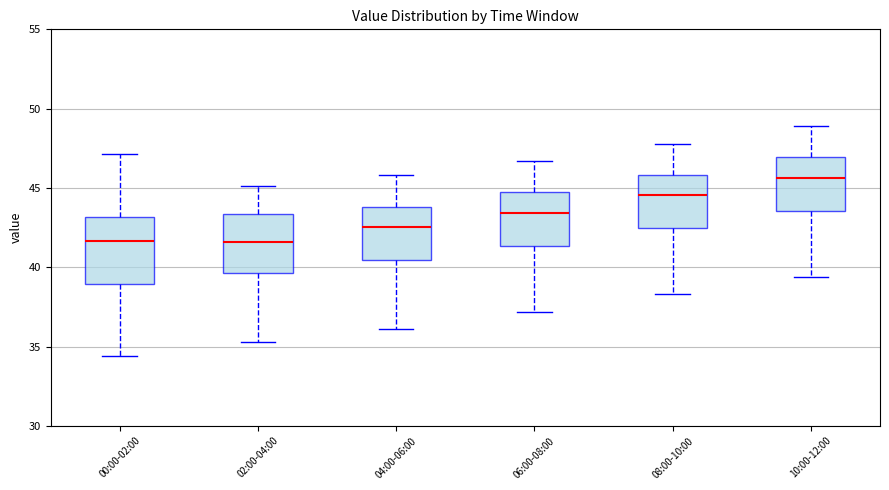

Which box has the highest median line?

10:00-12:00